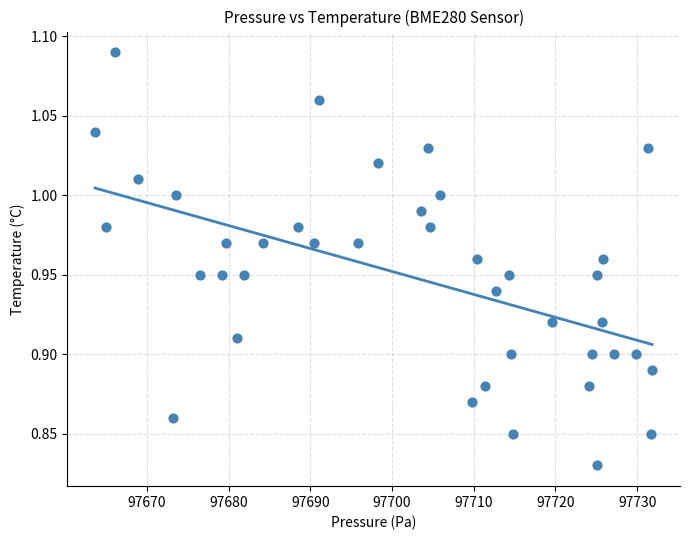

What is the range of X values (max minus min)?

68.2